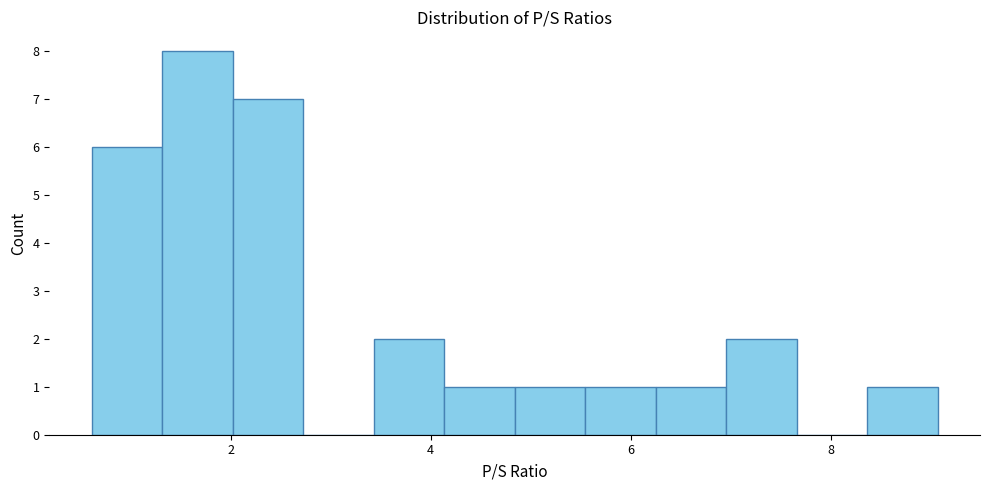

Read against the x-axis, roughly where is the centre of the tallest bar?

1.6